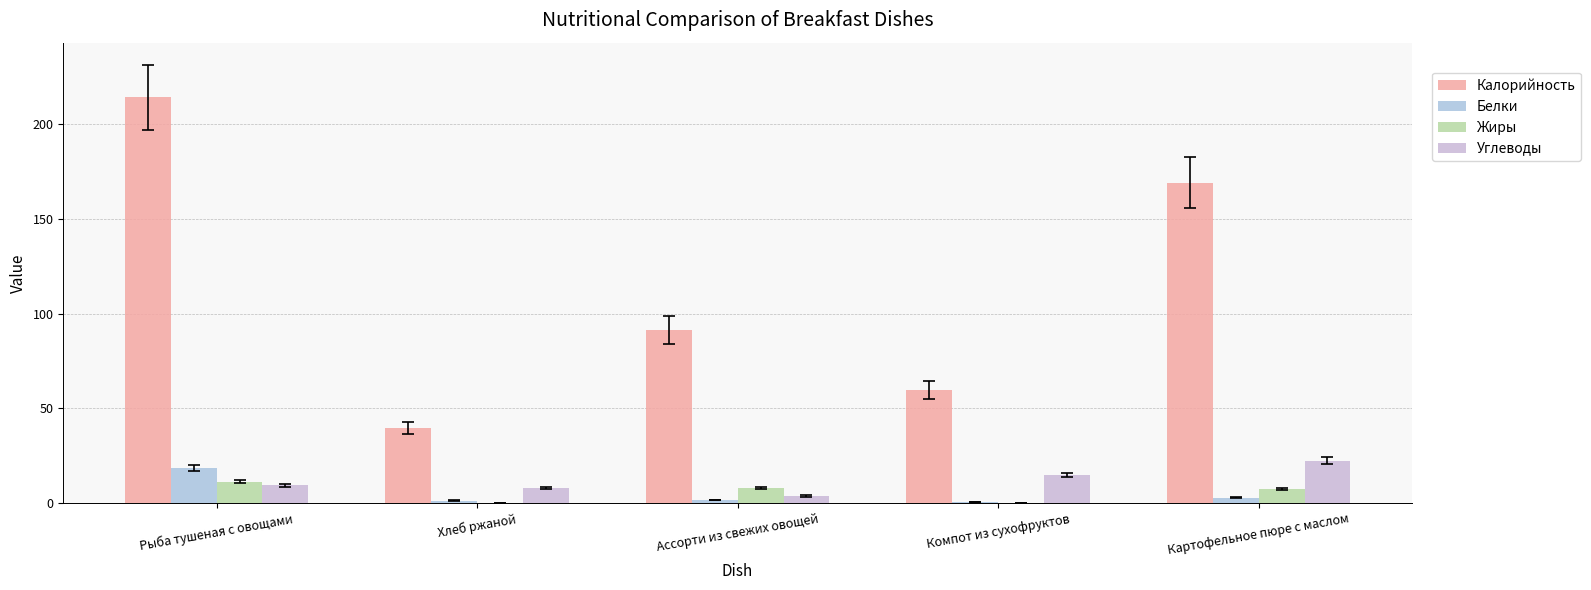

Which label corresponds to the largest value in the chart?

Рыба тушеная с овощами